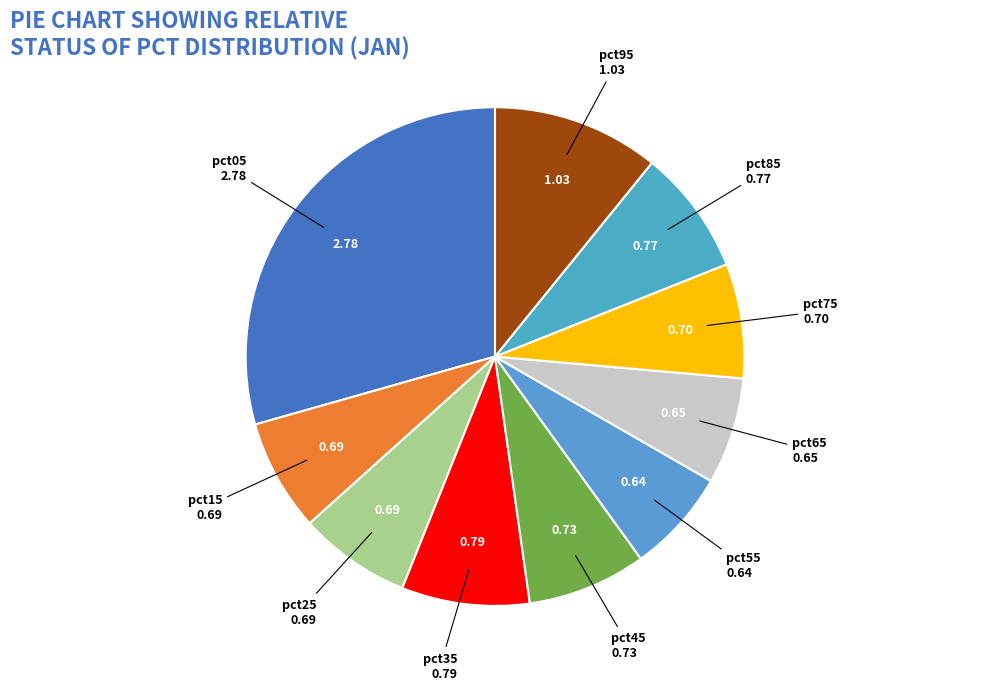

Does pct35 represent more than half of the total?

No